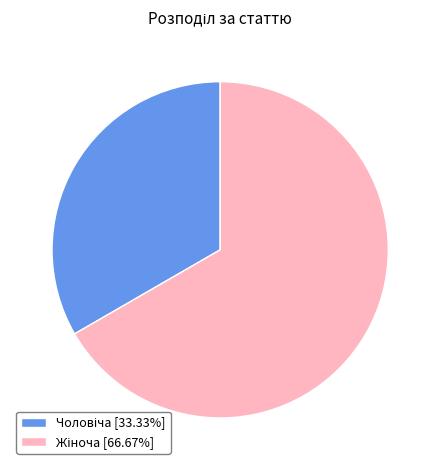

Is there a majority slice in this chart?

Yes